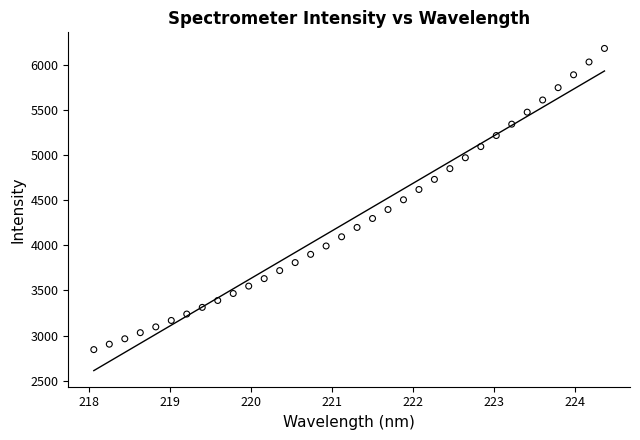

What is the range of Y values (max minus min)?

3344.7